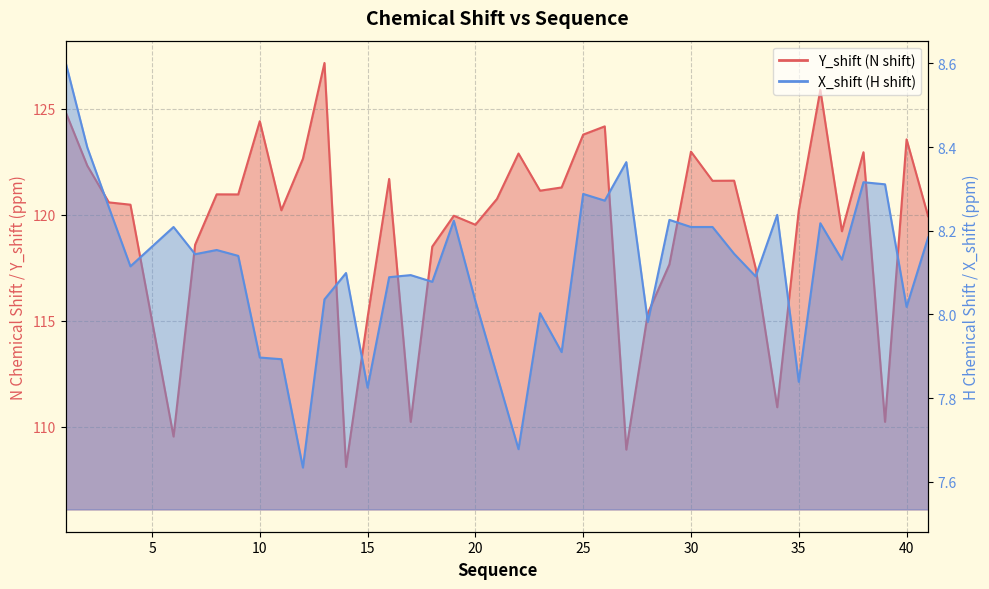

What is the sum of the X_shift values at 7 and 37?

16.3